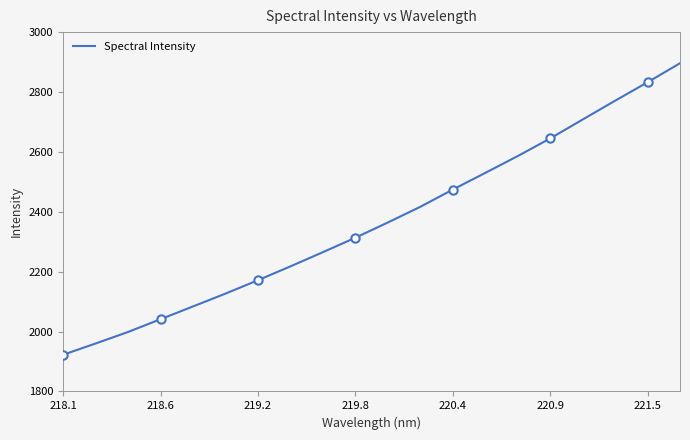

What is the highest value of the Spectral Intensity series?

2896.1